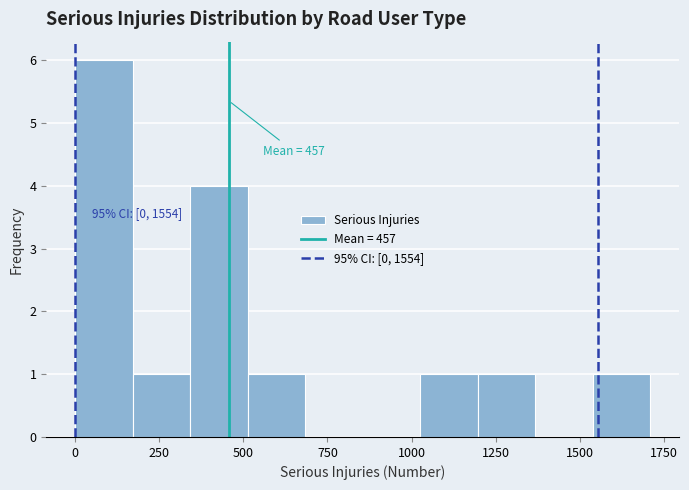

Around what value on the x-axis is the tallest bar? Give the approximate position of its centre, as read against the axis.

100